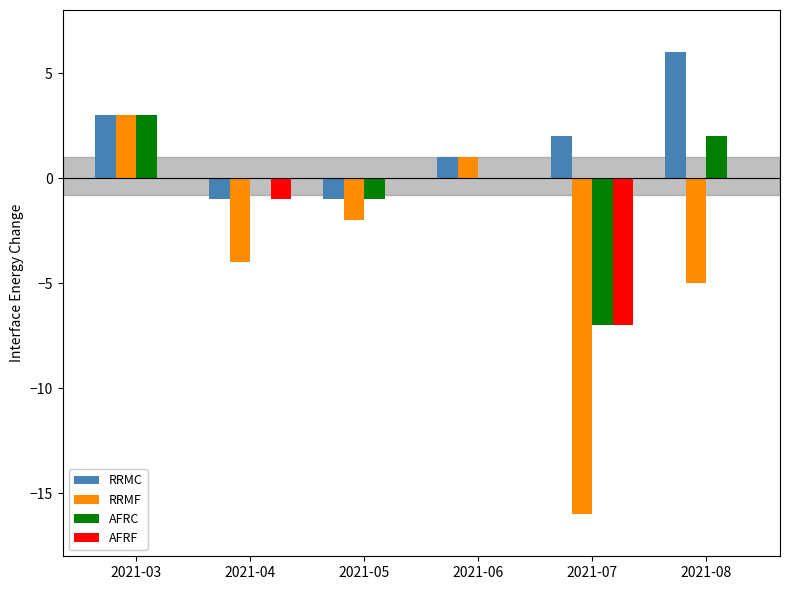

Reading right to left, extract all data points from this chart.

RRMC: 6	2	1	-1	-1	3
RRMF: -5	-16	1	-2	-4	3
AFRC: 2	-7	0	-1	0	3
AFRF: 0	-7	0	0	-1	0